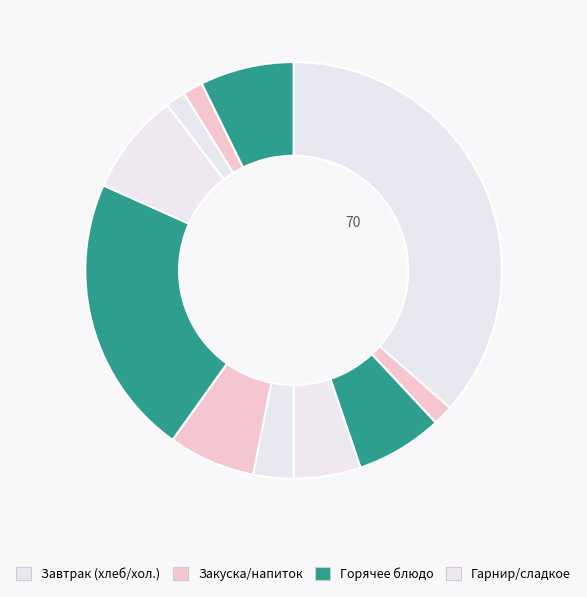

How many slices are in this pie chart?

11